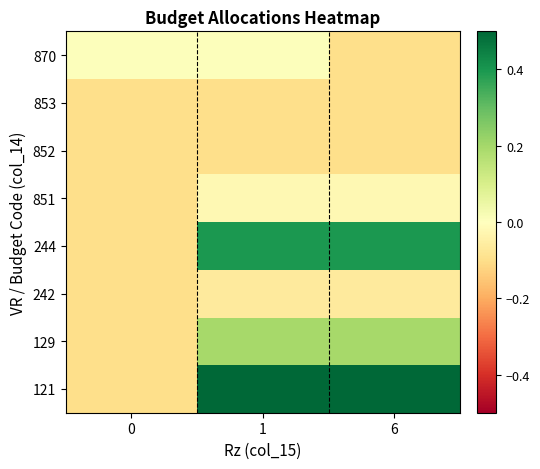

Which has a higher value, 0 or 1?

1